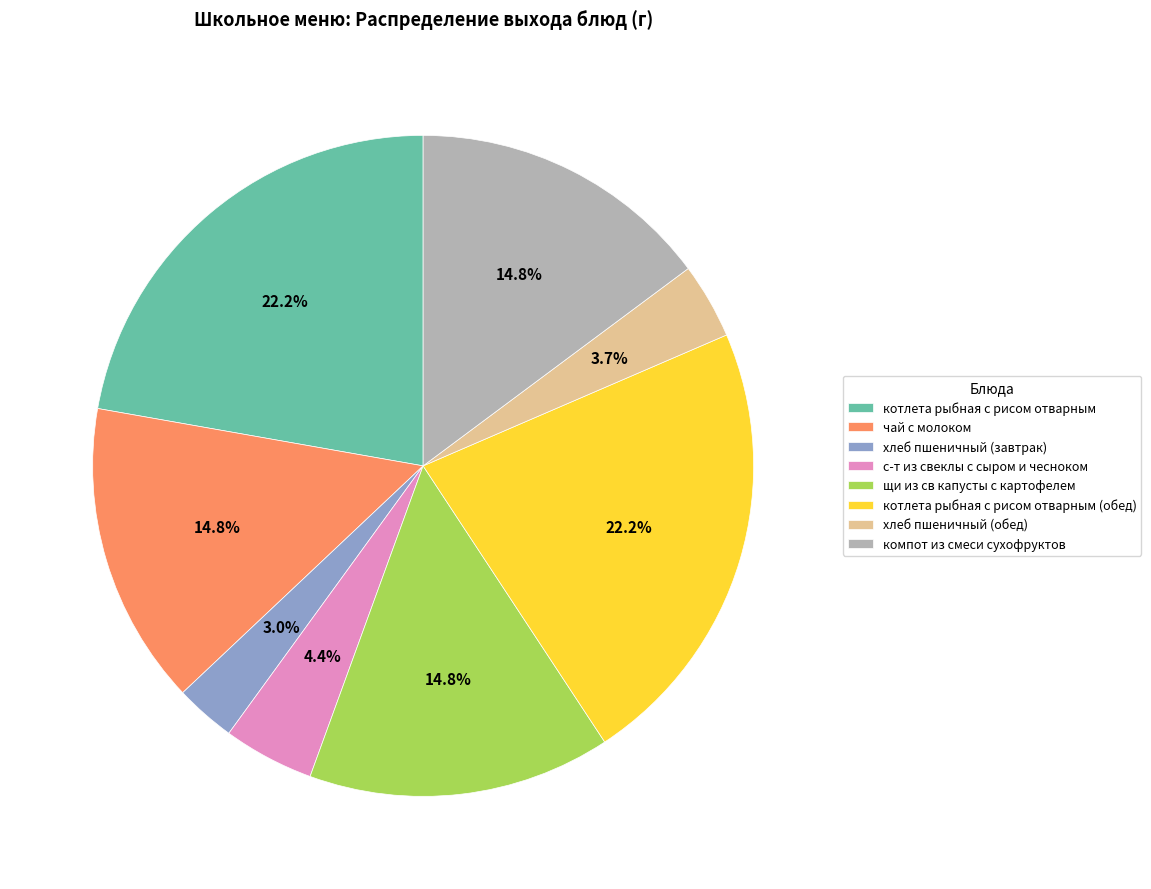

What percentage do котлета рыбная с рисом отварным (обед) and компот из смеси сухофруктов together represent?

37.0%